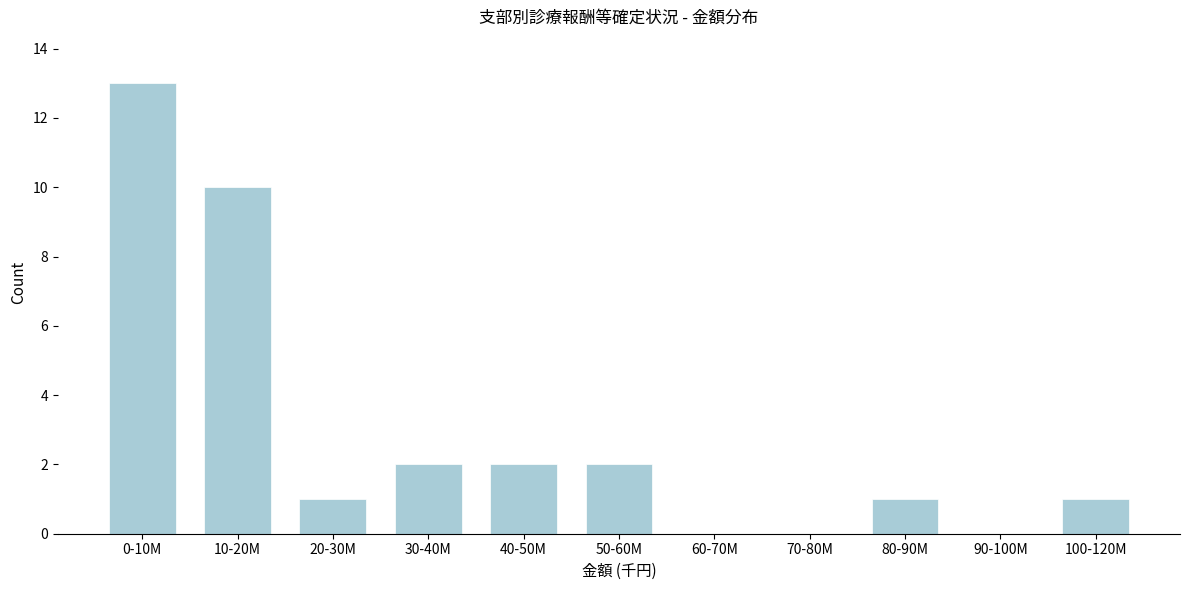

Reading left to right, transcribe all the data shown in this chart.

0-10M=13	10-20M=10	20-30M=1	30-40M=2	40-50M=2	50-60M=2	60-70M=0	70-80M=0	80-90M=1	90-100M=0	100-120M=1